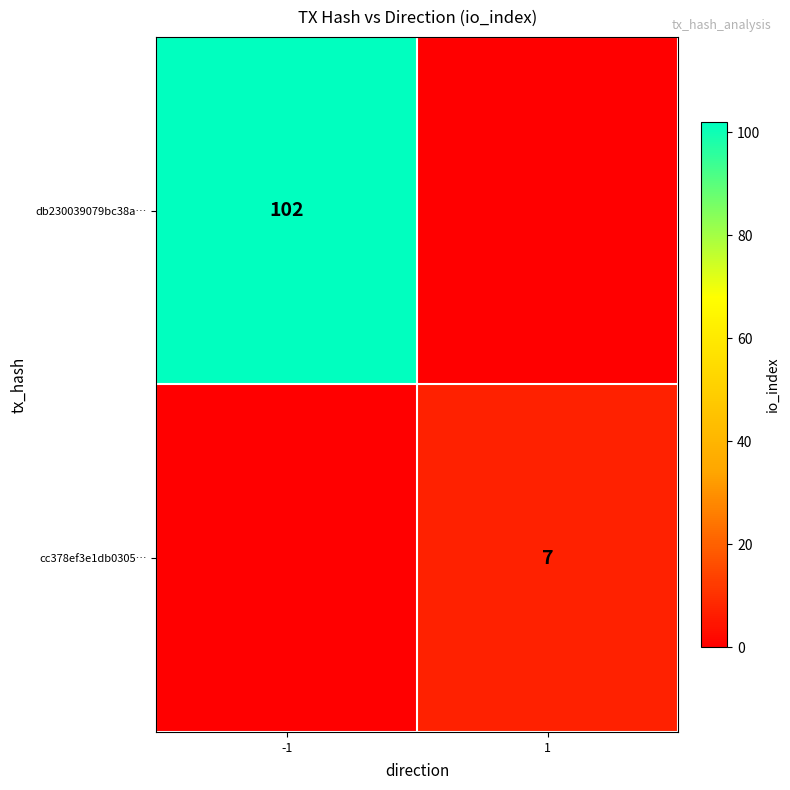

The value of cc378ef3e1db0305… at 1 is 13. True or false?

False